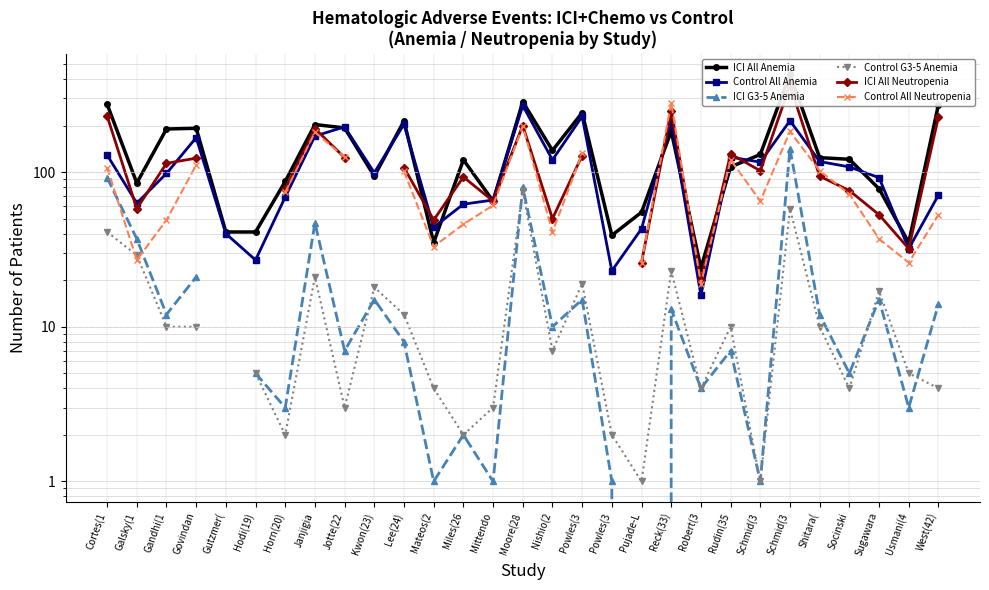

After their last crossing, which series has the higher values: Control All Anemia or ICI All Anemia?

ICI All Anemia